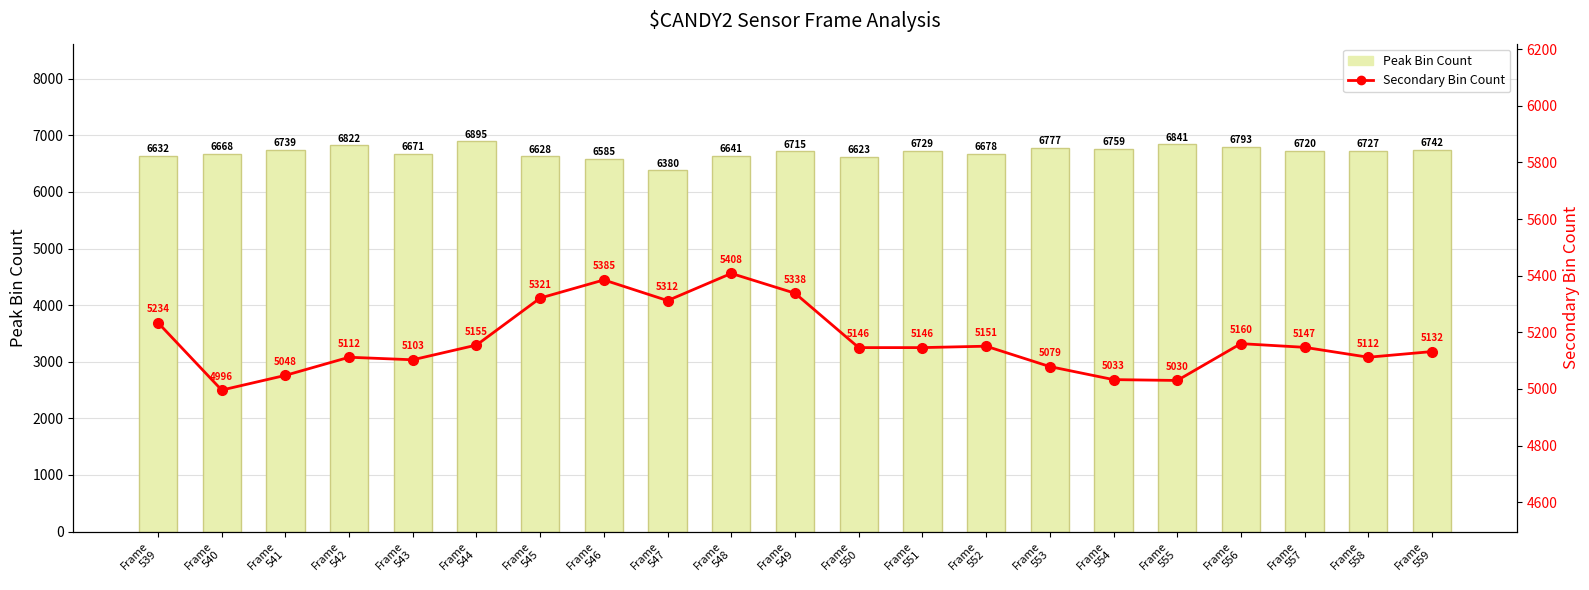

The value of Secondary Bin Count at Frame
540 is 4996. True or false?

True